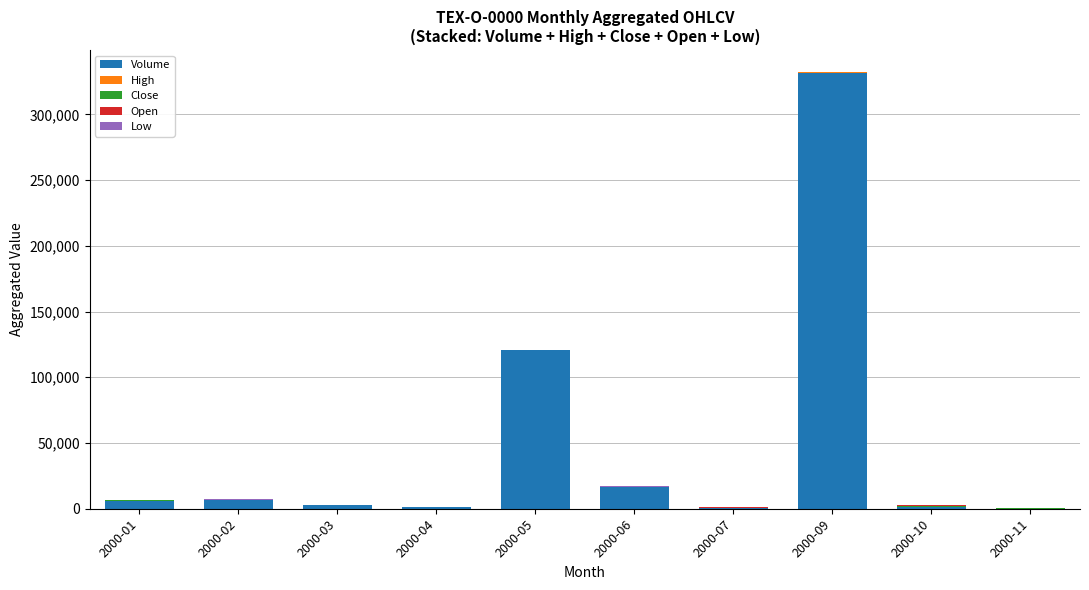

At which category is the sum across all series the highest?

2000-09